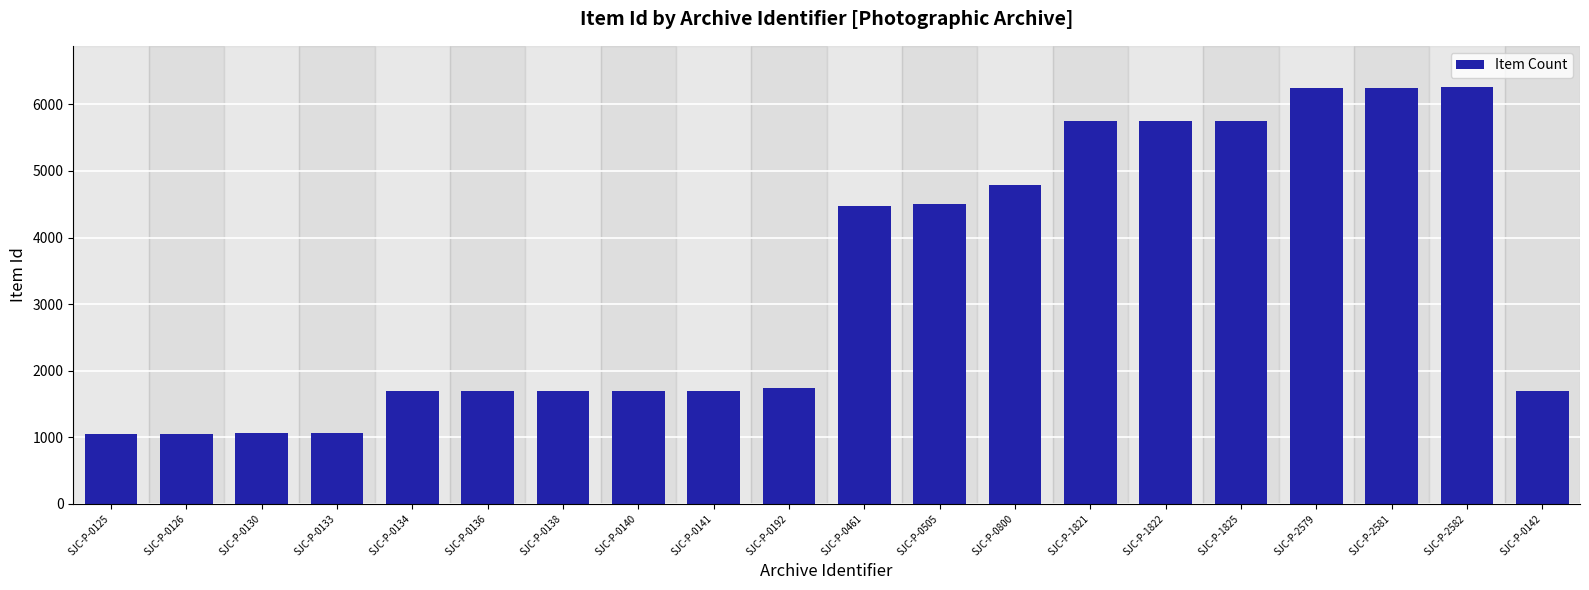

How many values are below 1740?

10